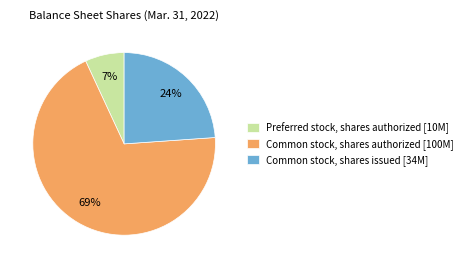

How many segments does this pie chart have?

3